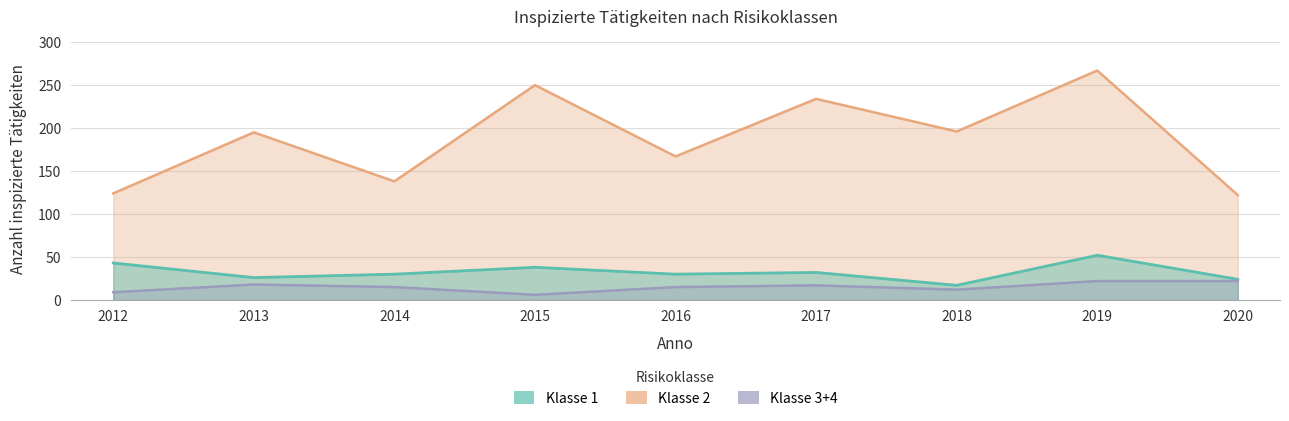

What is the average value of the Klasse 3+4 series?

15